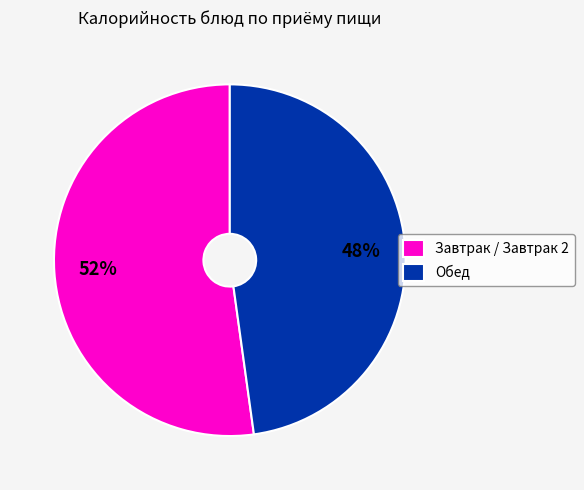

Between Завтрак / Завтрак 2 and Обед, which is larger?

Завтрак / Завтрак 2